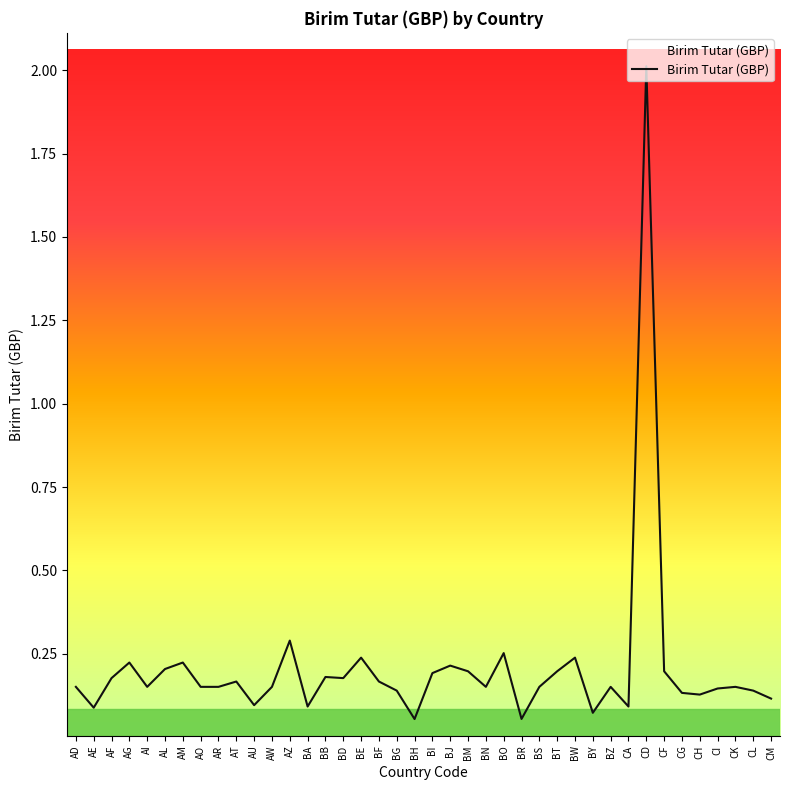

What position from the left is BY?

30